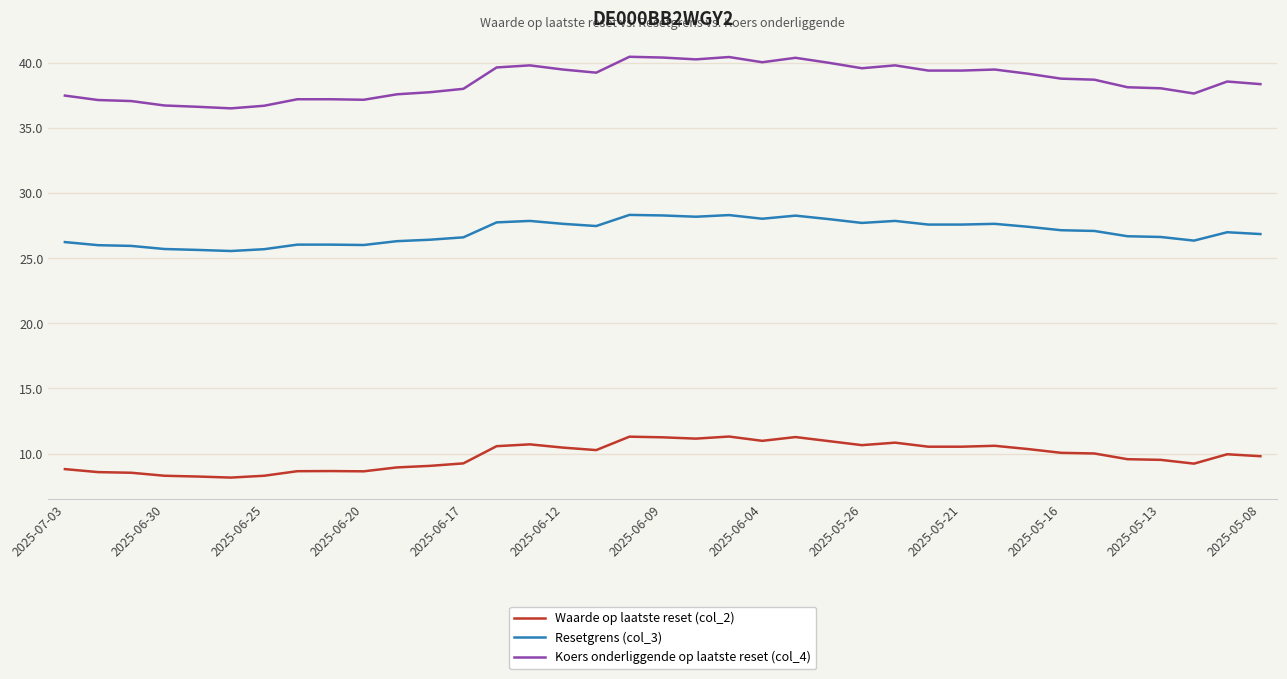

True or false: Resetgrens (col_3) and Waarde op laatste reset (col_2) cross at least once.

False